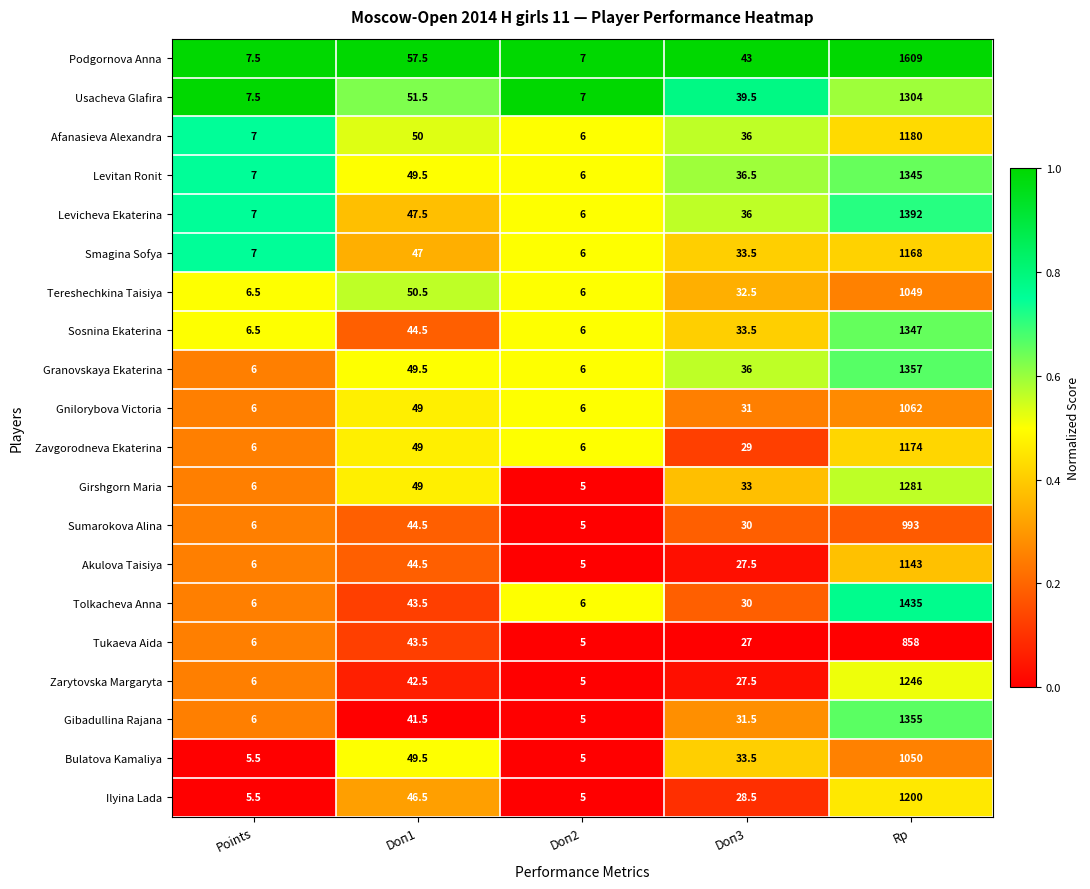

Is it true that Akulova Taisiya equals 1580.0 at Rp?

False